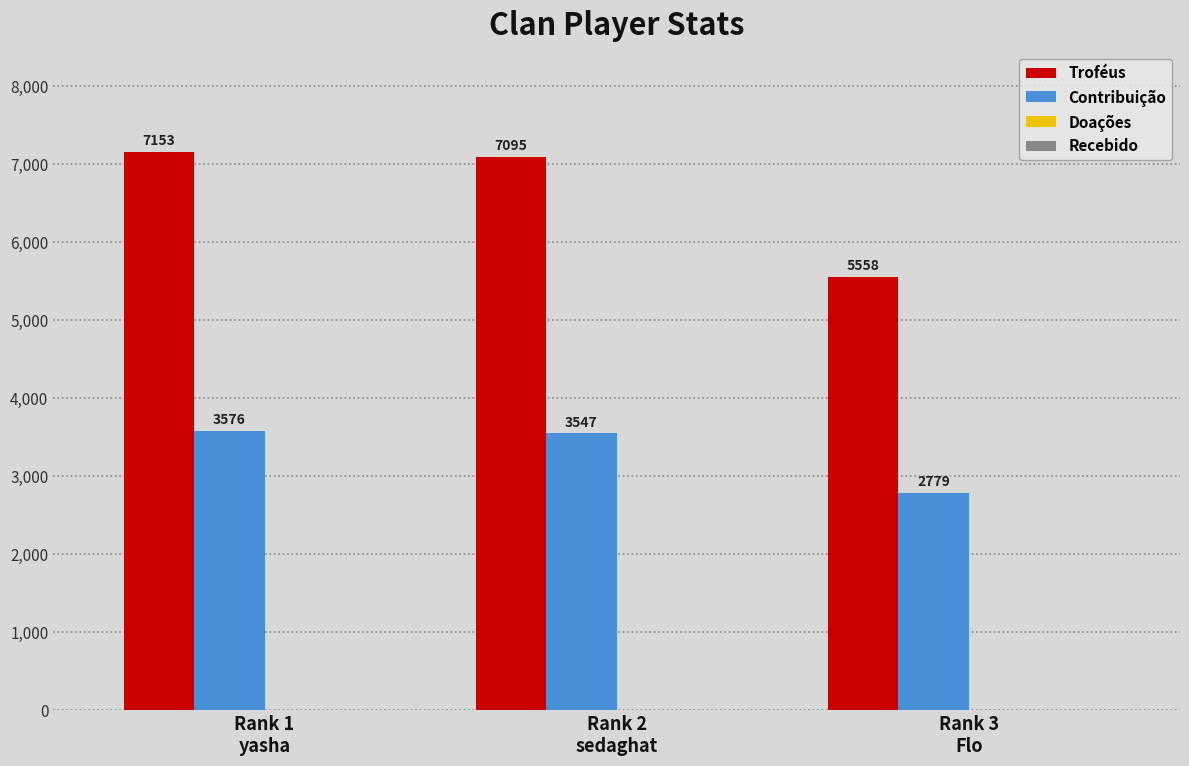

Between Rank 1
yasha and Rank 2
sedaghat, which series saw the biggest shift?

Troféus